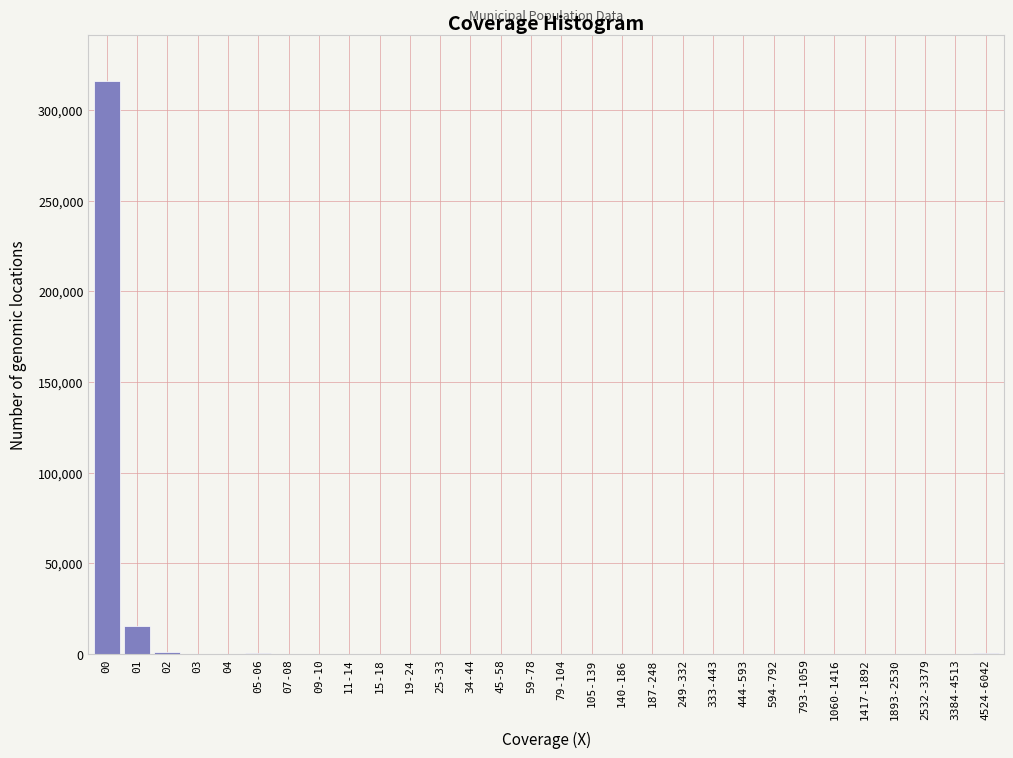

At which category does the chart reach its peak across all series?

00